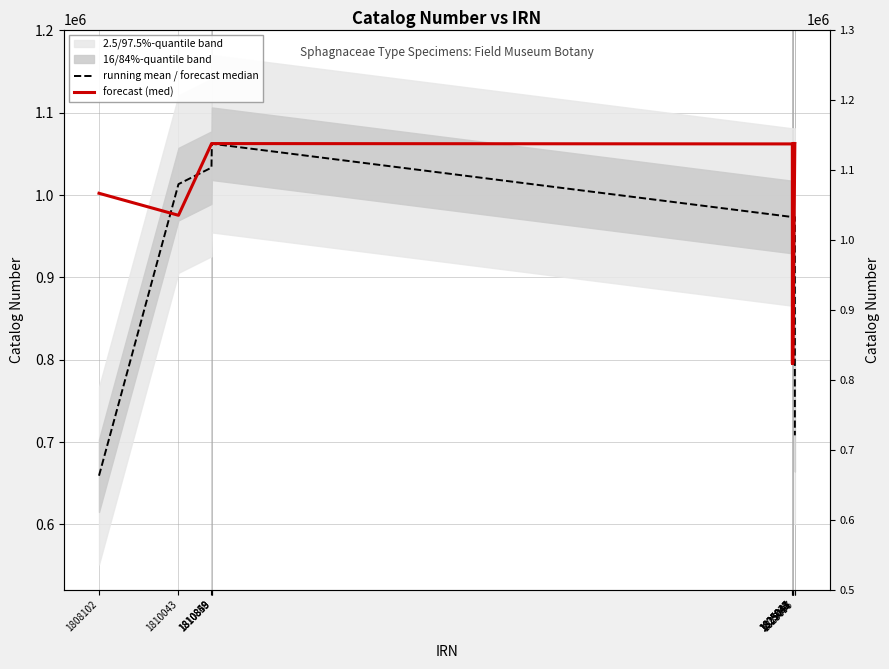

Which series has the largest total across all categories?

forecast (med)